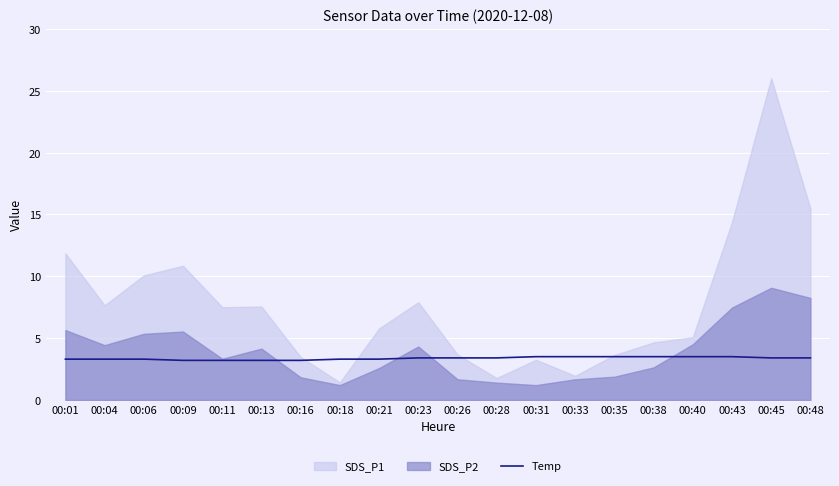

True or false: Temp has a value of 3.3 at 00:18.

True